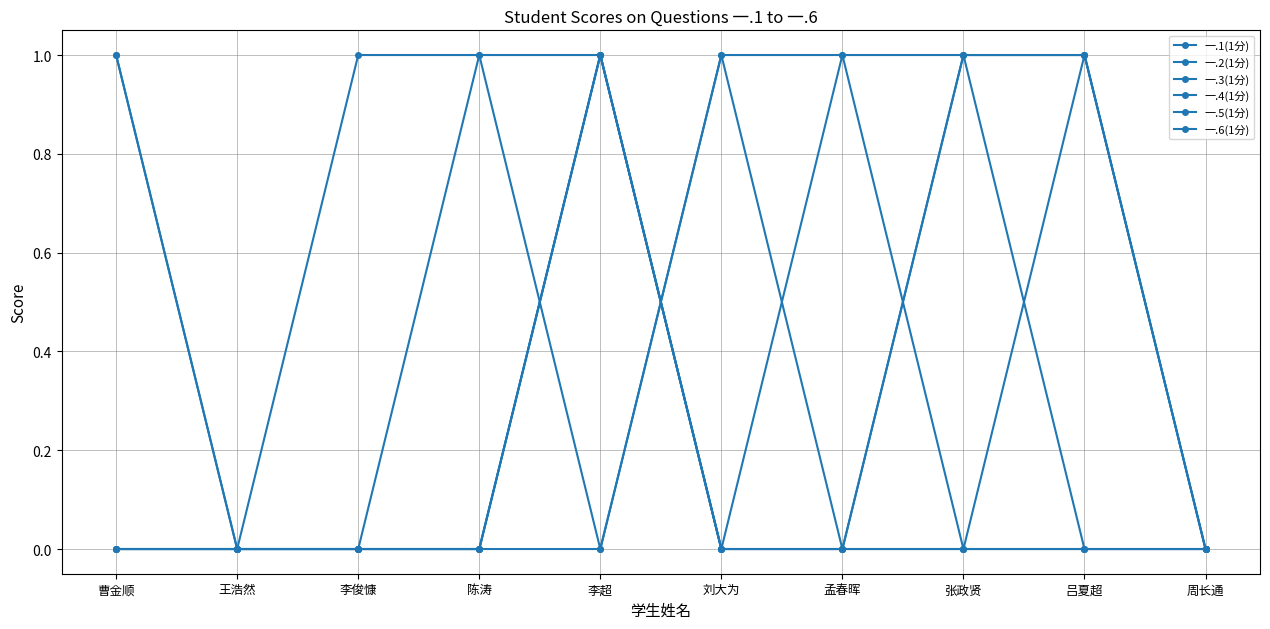

Which series has the largest total across all categories?

一.4(1分)